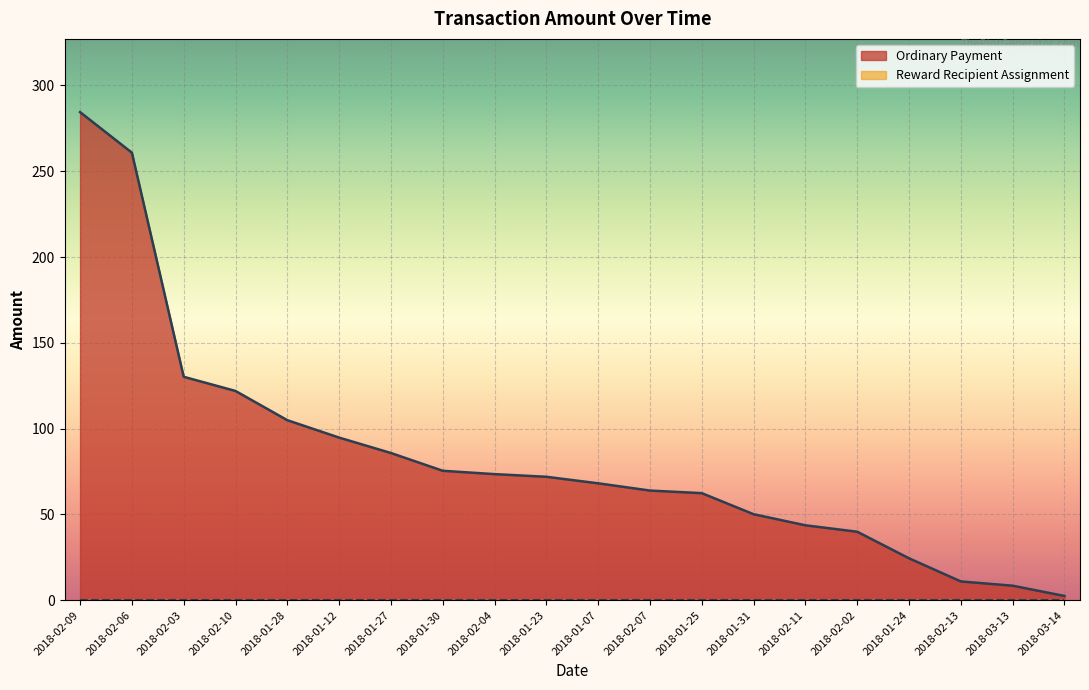

What is the change in value from 2018-02-11 to 2018-03-14?

-41.2